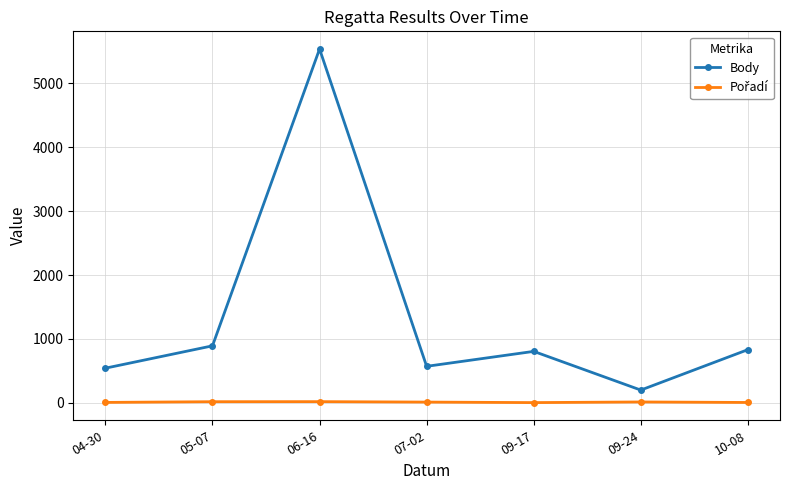

What is the difference between the maximum and second lowest values in the Body series?

4998